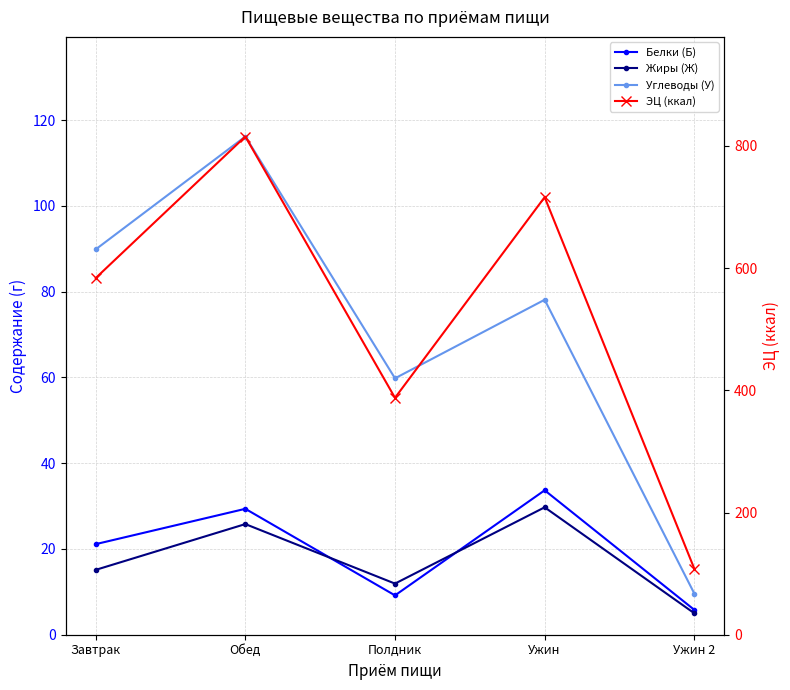

True or false: Углеводы (У) and Белки (Б) cross at least once.

False